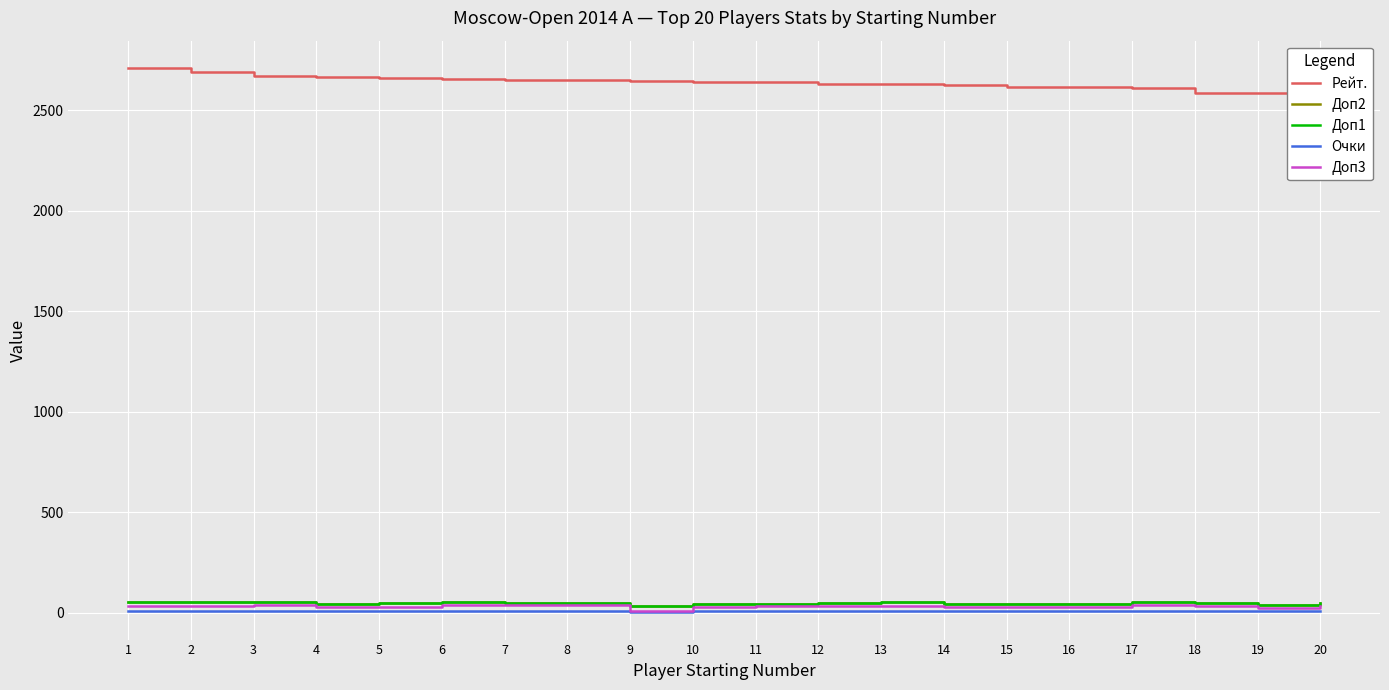

What are all the series names shown in the legend?

Рейт., Доп2, Доп1, Очки, Доп3